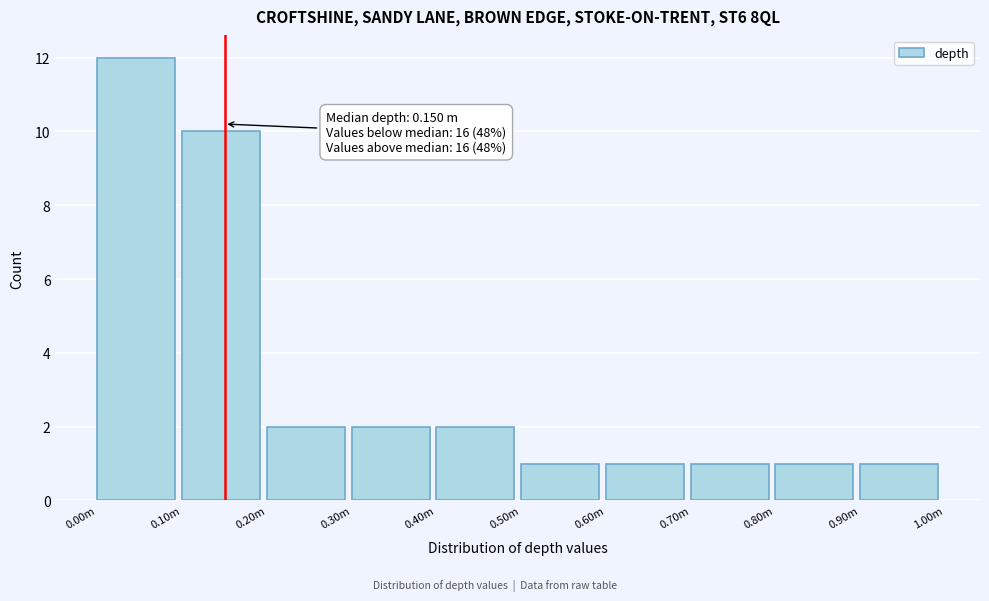

Reading right to left, transcribe all the data shown in this chart.

0.90m=1	0.80m=1	0.70m=1	0.60m=1	0.50m=1	0.40m=2	0.30m=2	0.20m=2	0.10m=10	0.00m=12